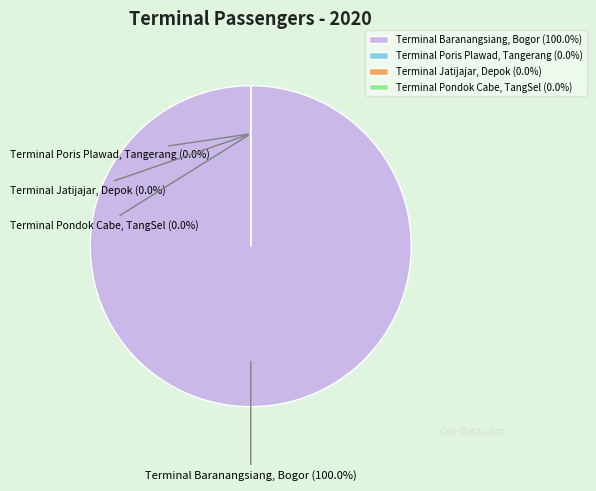

Count the number of slices in the pie.

4